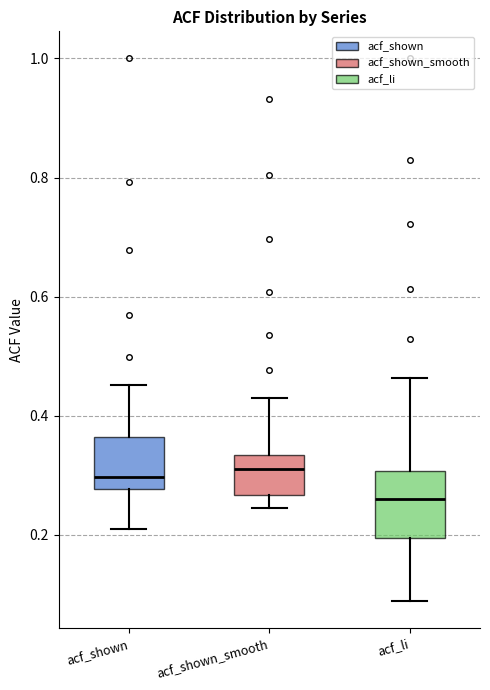

Where does the median line of the box for acf_li sit on the y-axis? The values are not printed on the chart, so give them approximately, as read against the axis.

0.26